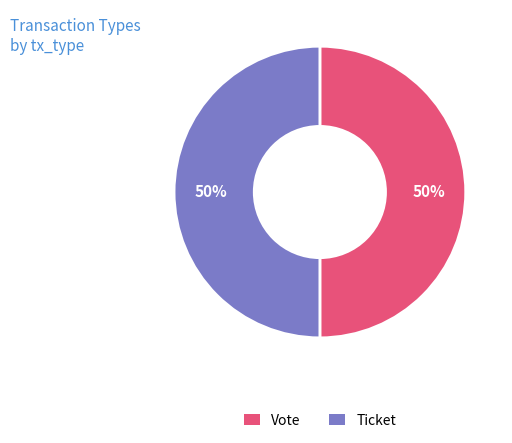

How many segments does this pie chart have?

2